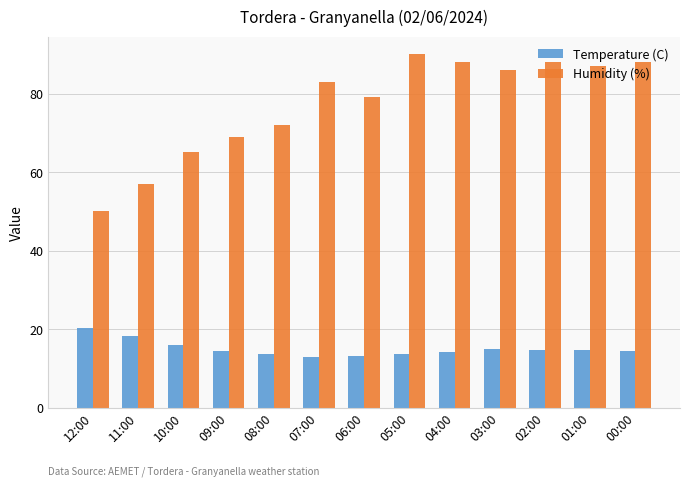

Which series has the widest spread of values?

Humidity (%)